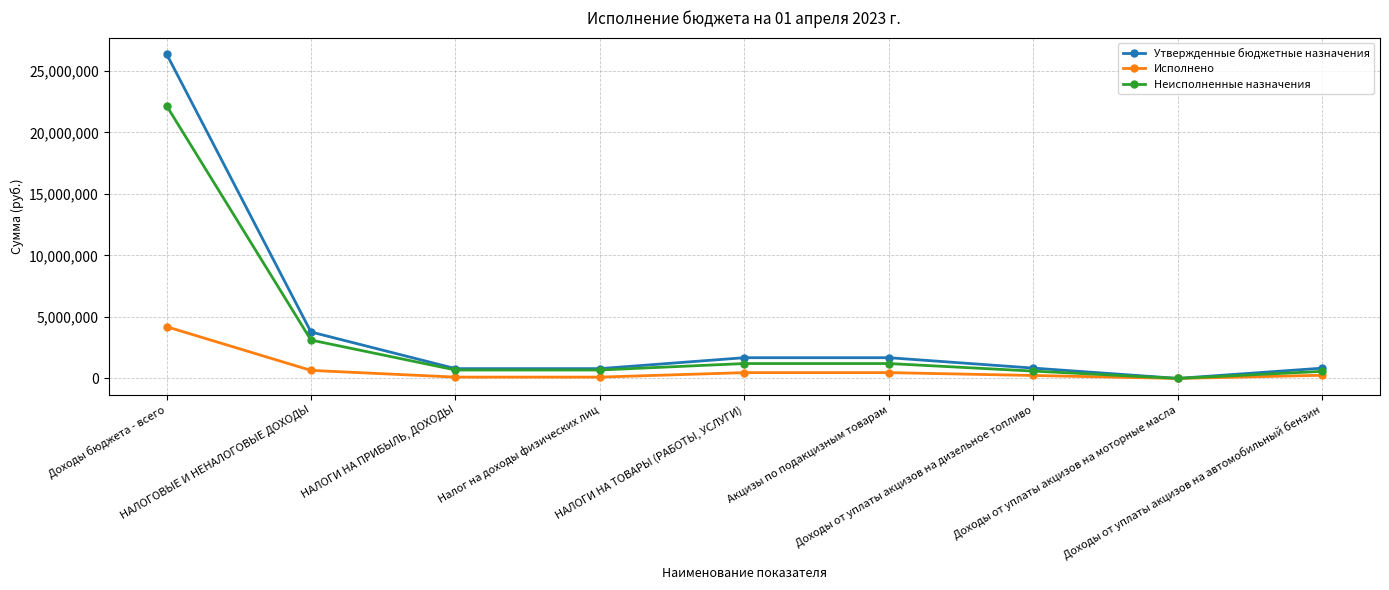

True or false: Неисполненные назначения has a value of 599949.2 at Доходы от уплаты акцизов на дизельное топливо.

True